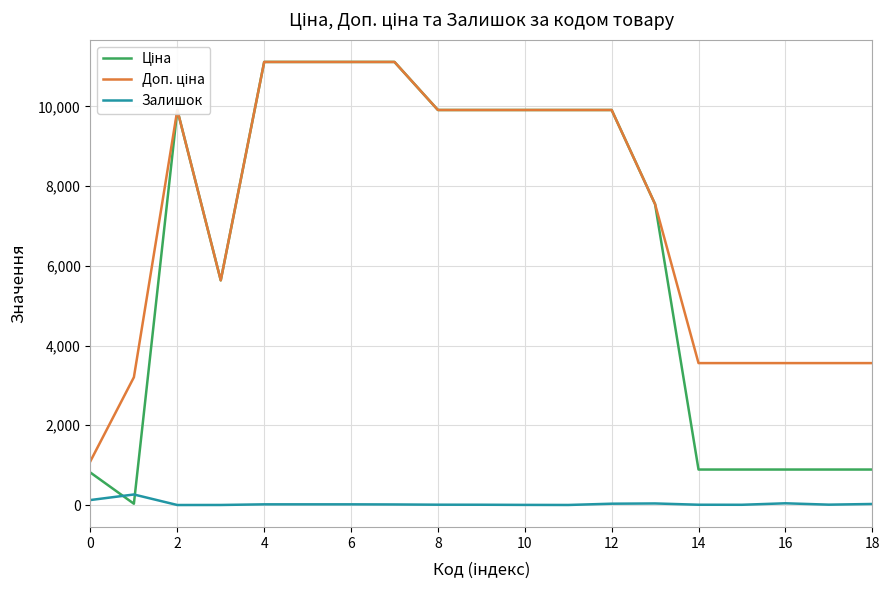

What is the maximum value shown in the chart?

11113.6